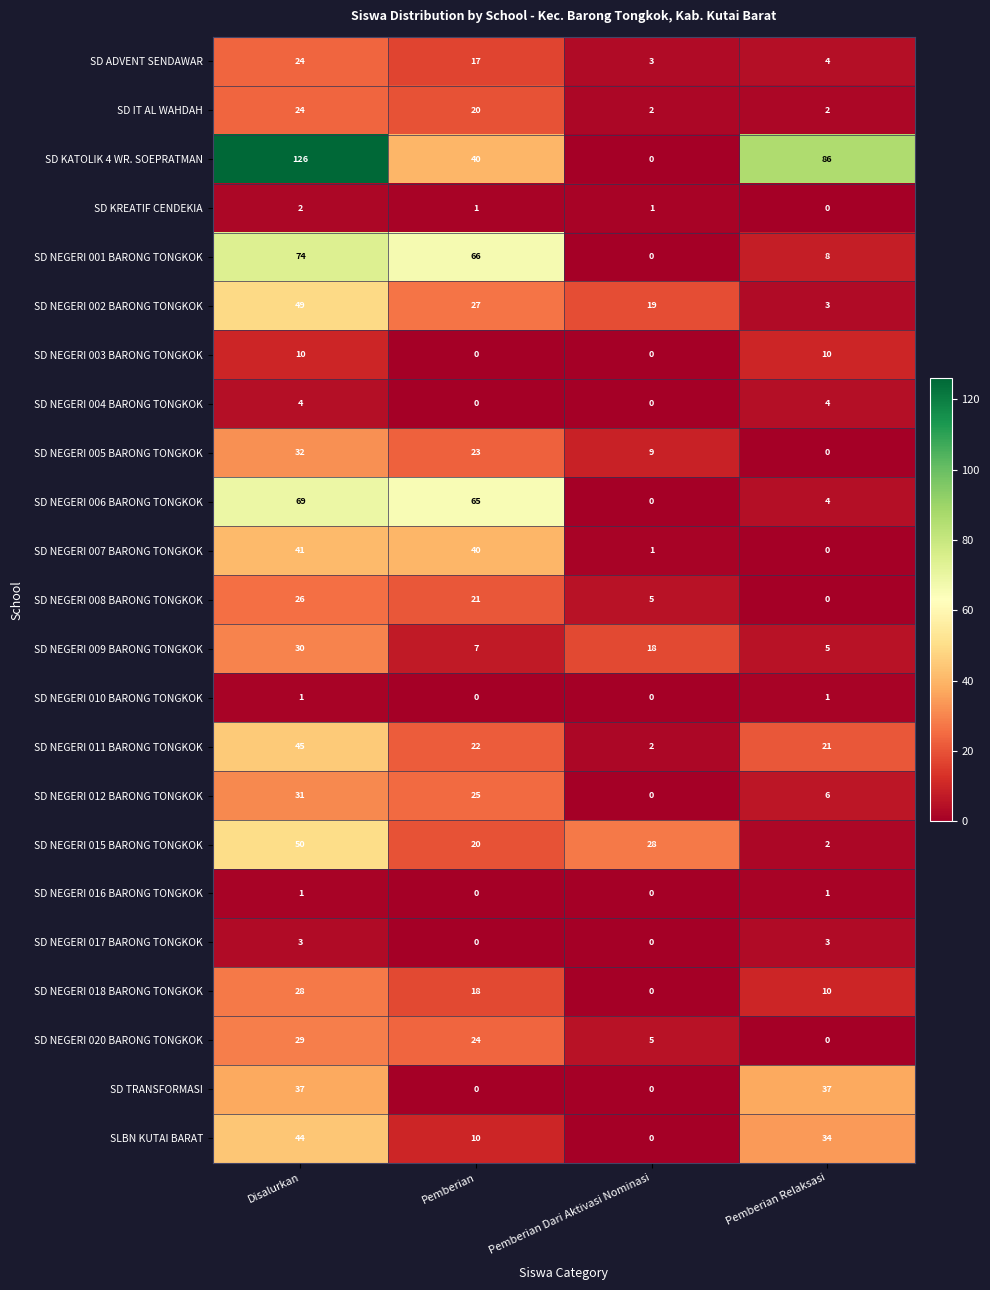

What is the difference between the maximum and minimum values in the SD KATOLIK 4 WR. SOEPRATMAN series?

126